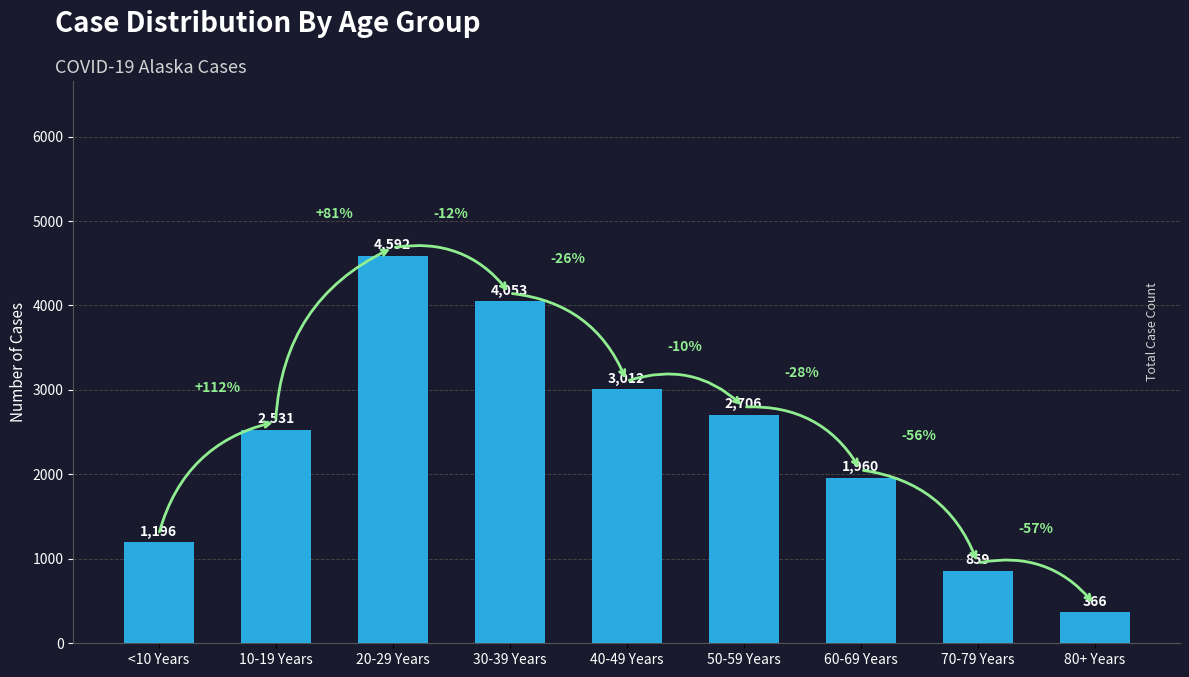

List the labels in order of value, largest first.

20-29 Years, 30-39 Years, 40-49 Years, 50-59 Years, 10-19 Years, 60-69 Years, <10 Years, 70-79 Years, 80+ Years